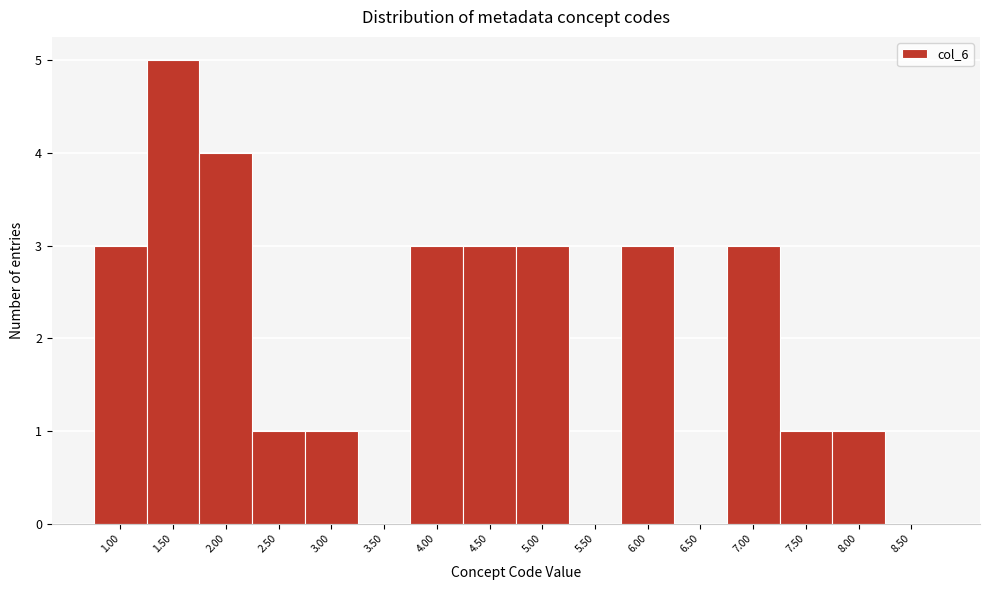

Reading left to right, transcribe this chart: for each bar, give the range it covers on the x-axis and its height. The values are not printed on the chart, so give them approximately, as read against the axis.

0.75 to 1.25: 3
1.25 to 1.75: 5
1.75 to 2.25: 4
2.25 to 2.75: 1
2.75 to 3.25: 1
3.25 to 3.75: 0
3.75 to 4.25: 3
4.25 to 4.75: 3
4.75 to 5.25: 3
5.25 to 5.75: 0
5.75 to 6.25: 3
6.25 to 6.75: 0
6.75 to 7.25: 3
7.25 to 7.75: 1
7.75 to 8.25: 1
8.25 to 8.75: 0